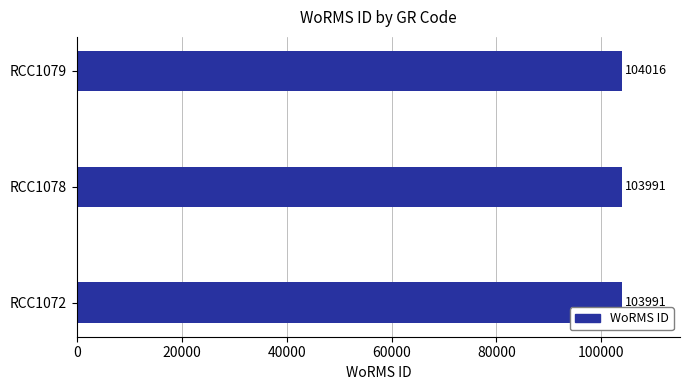

What is the greatest value displayed?

104016